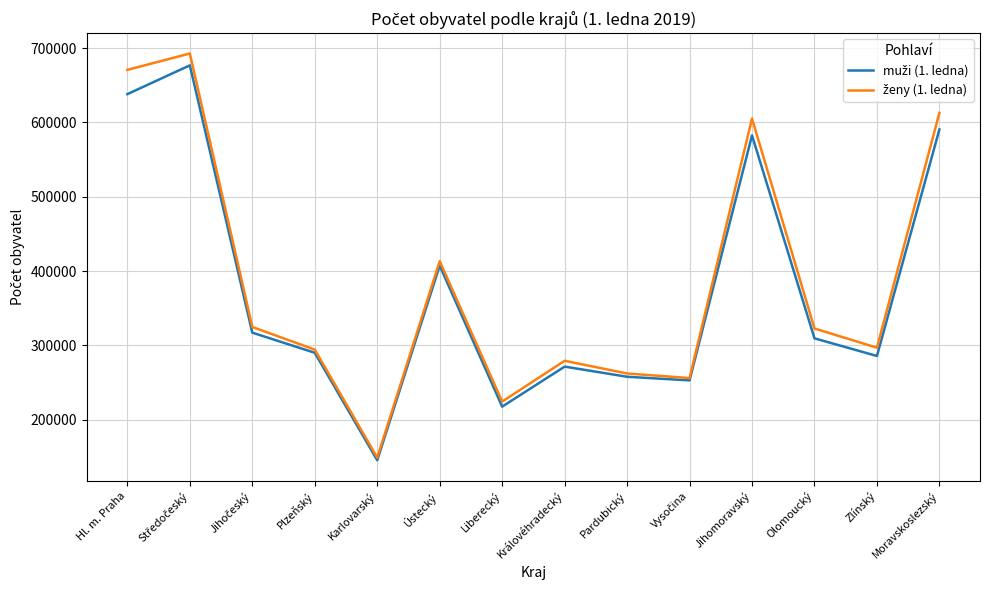

What is the smallest value displayed?

145674